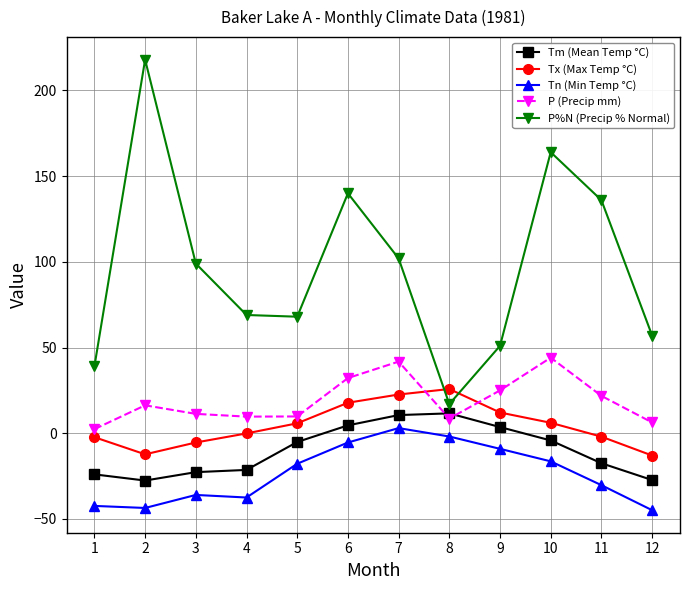

How many values in Tn (Min Temp °C) are below zero?

11